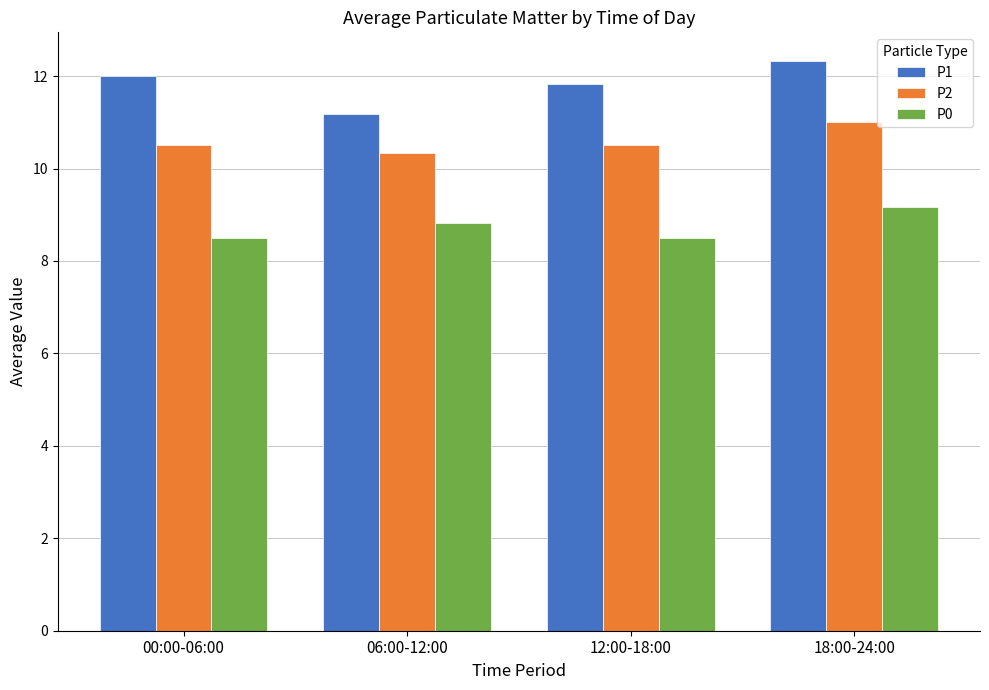

What is the smallest value displayed?

8.5